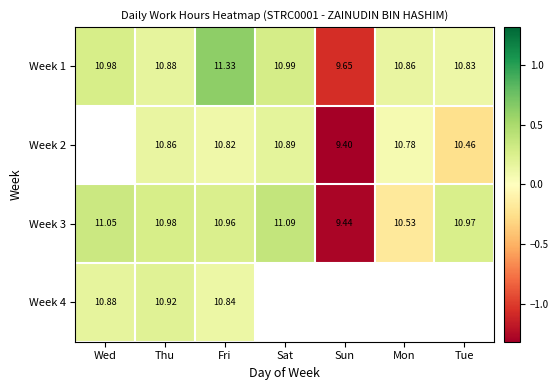

What is the maximum value shown in the chart?

0.6